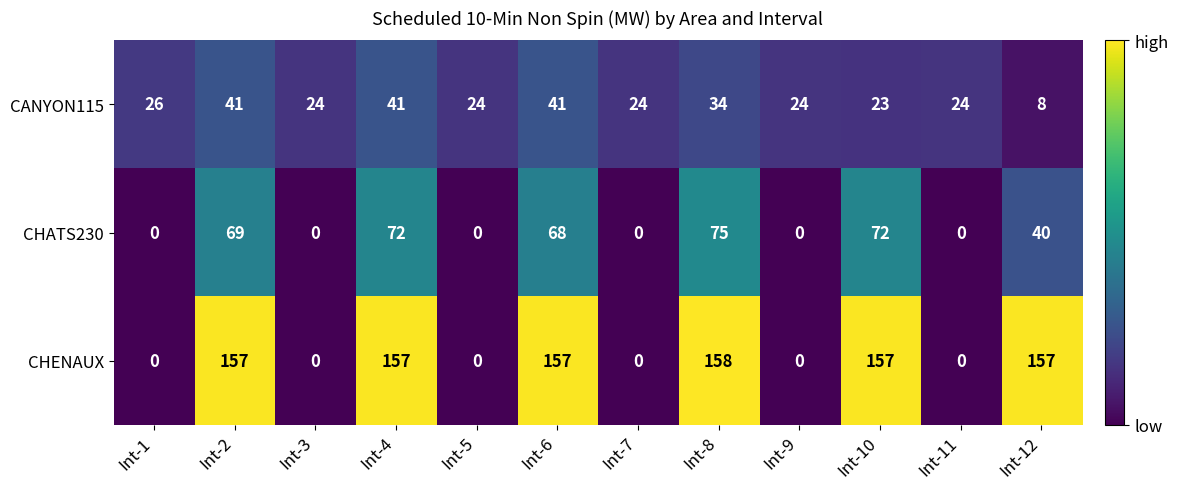

What is the difference between the second highest and second lowest values in the CHATS230 series?

72